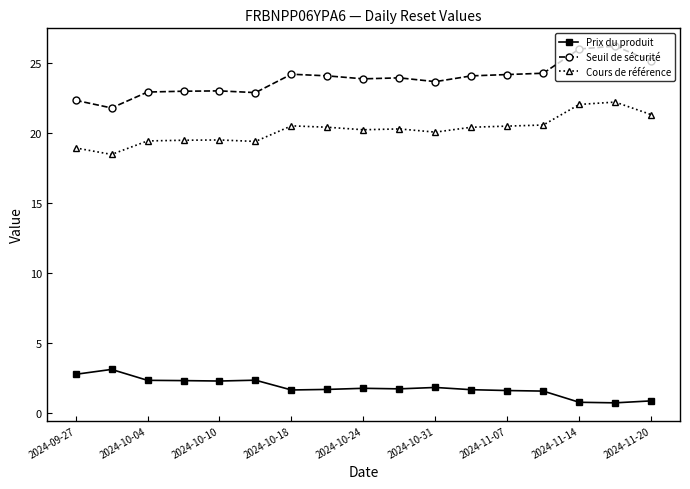

Which series has the largest range (max minus min)?

Seuil de sécurité